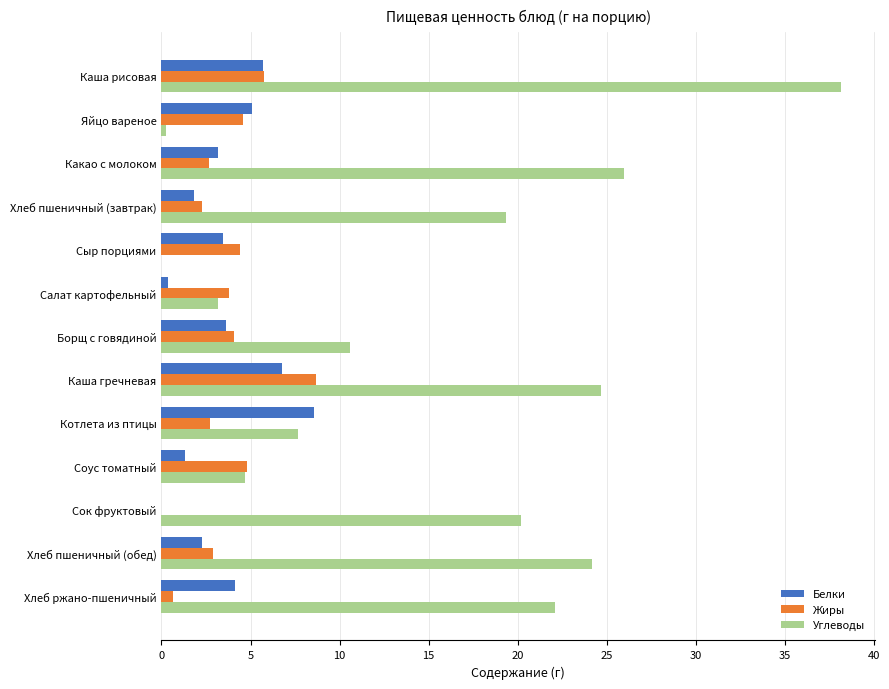

At which category does the chart reach its peak across all series?

Каша рисовая